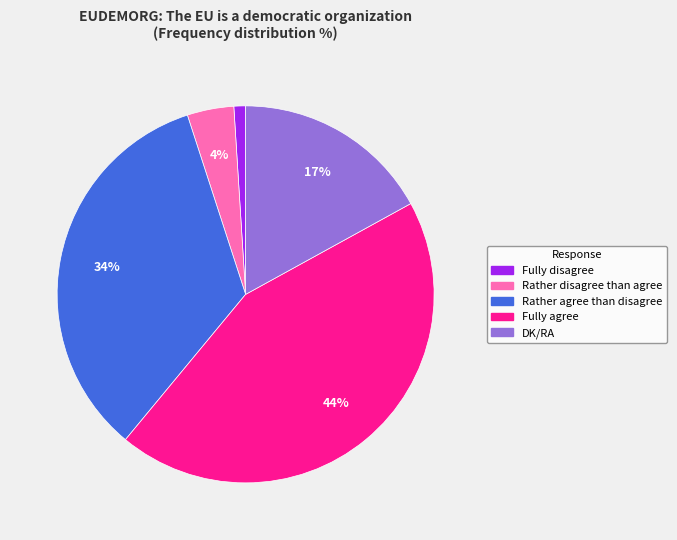

To the nearest percent, what is the difference between the Rather disagree than agree and DK/RA slice percentages?

13%